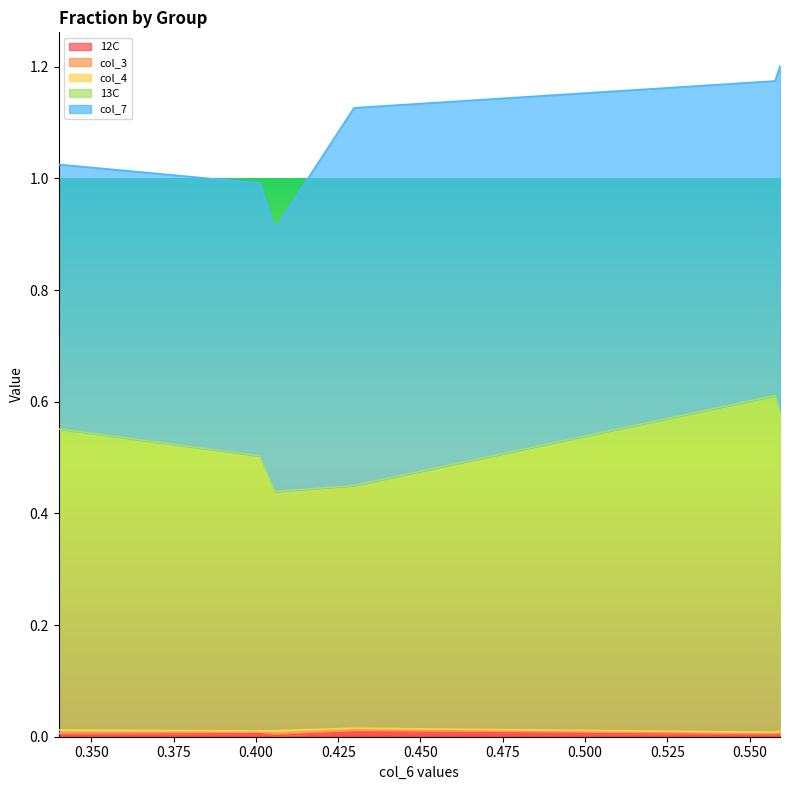

True or false: 12C has more than 1 points higher than both neighbors.

False